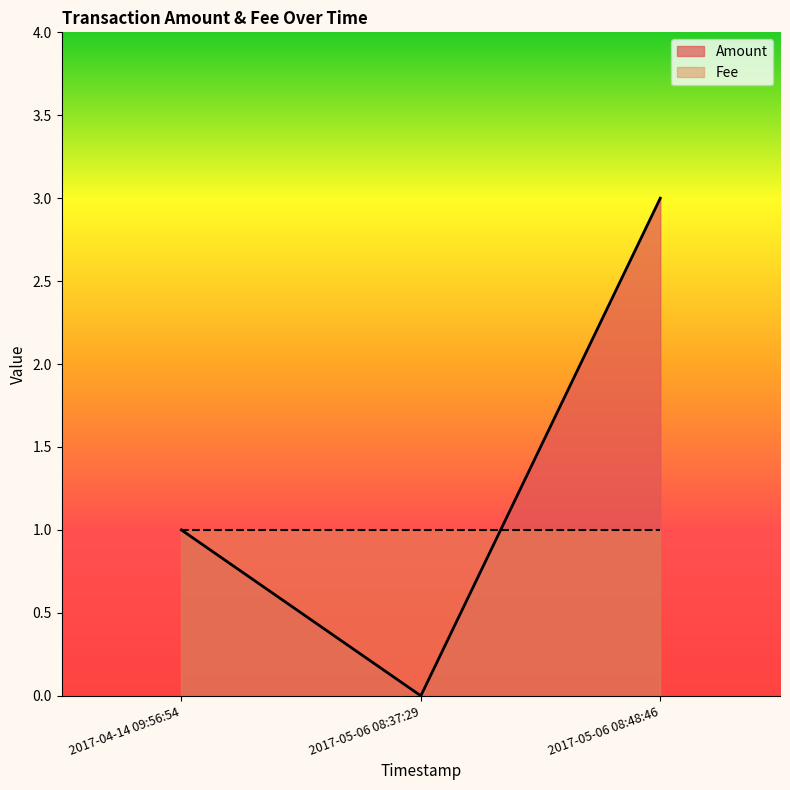

What is the change in value from 2017-05-06 08:37:29 to 2017-05-06 08:48:46?

+3